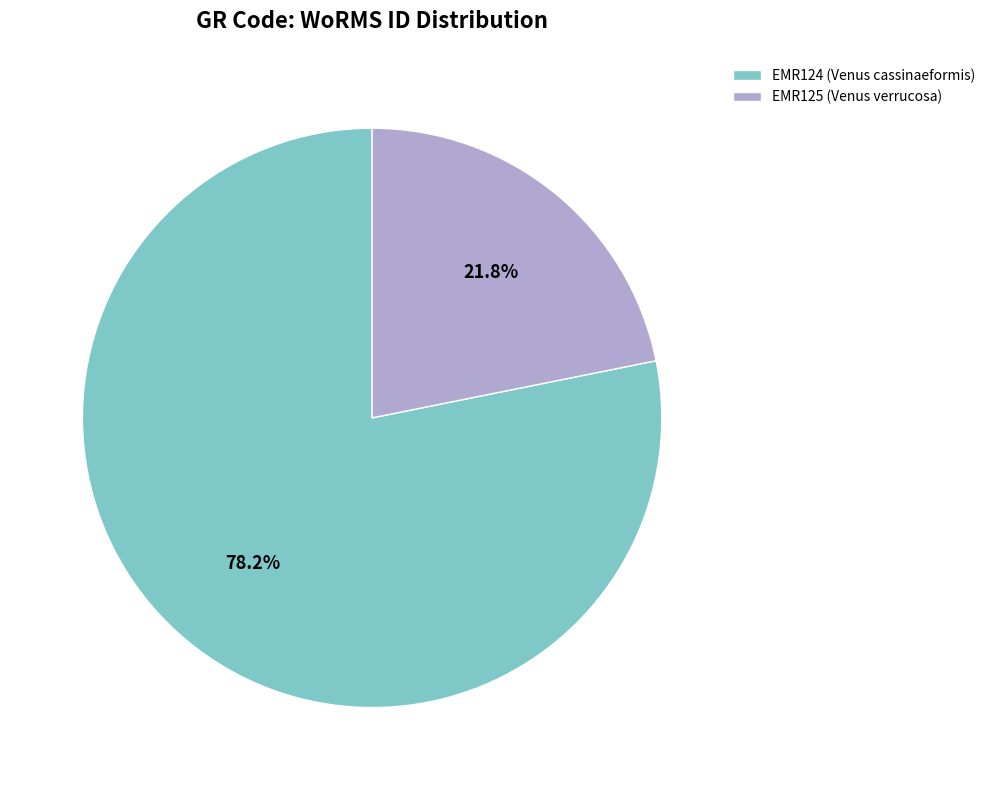

Does any single category account for the majority?

Yes